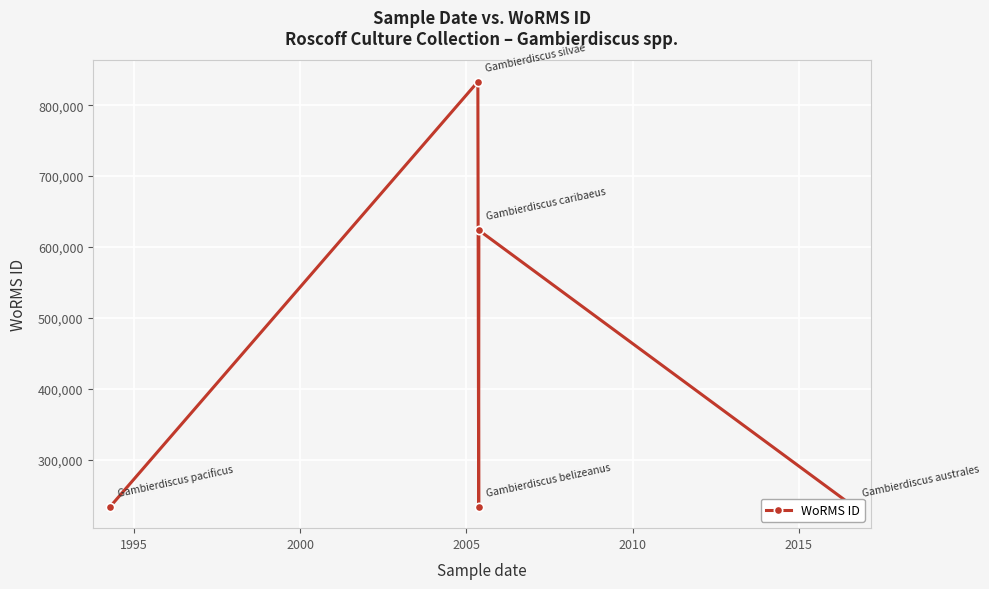

Is it true that the value at 2000 is 48801?

False